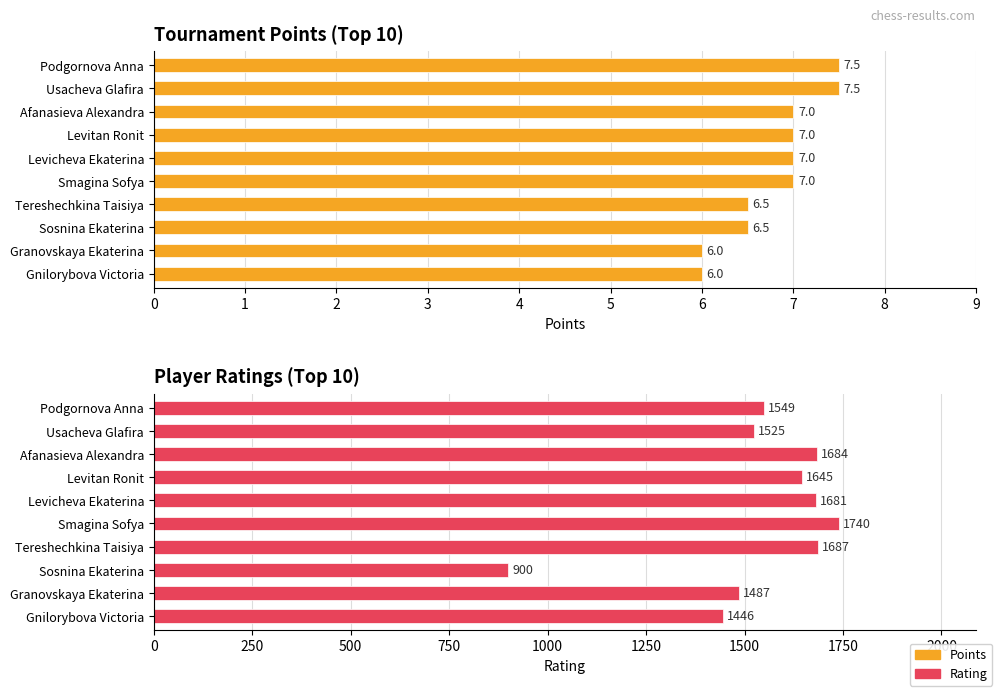

What is the total value across all series at Podgornova Anna?

1556.5